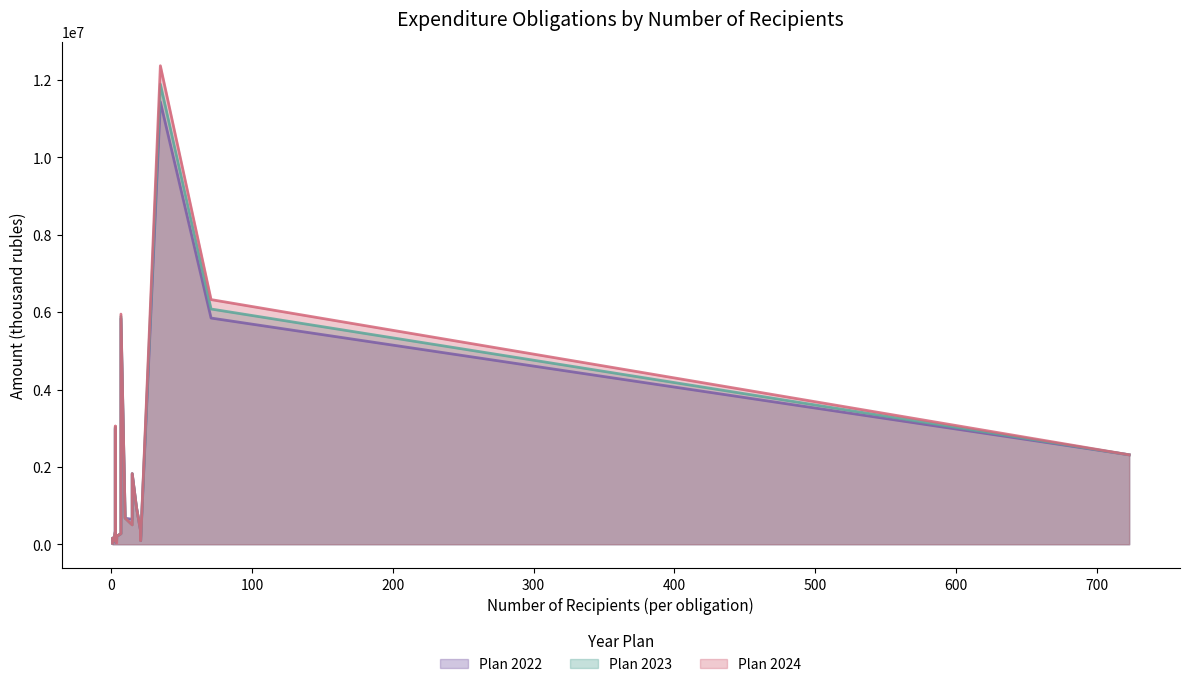

The value of Plan 2024 at 35 is 12370335.0. True or false?

True